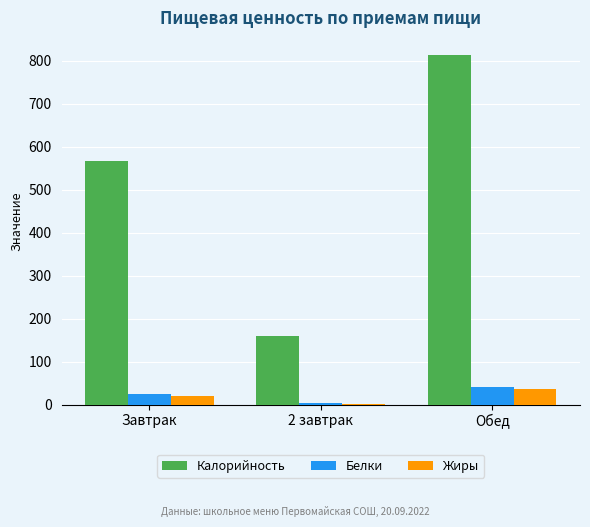

The Калорийность series shows 243.7 at 2 завтрак. True or false?

False